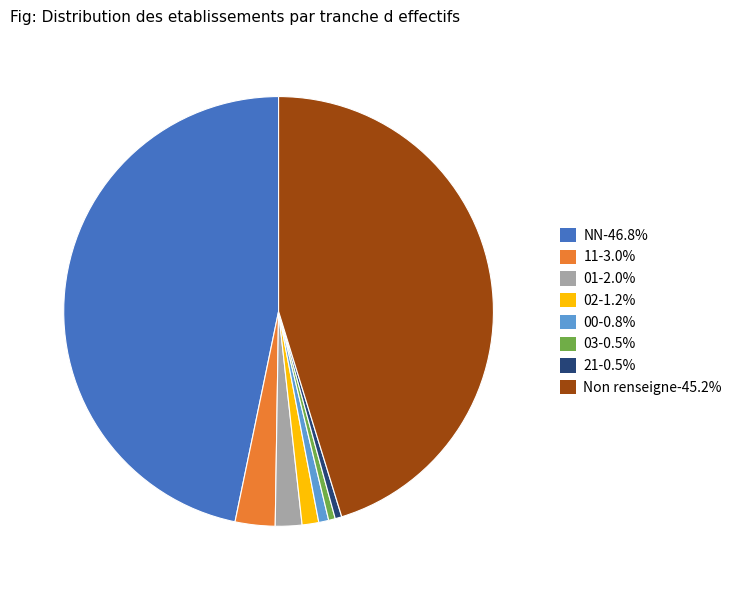

What is the ratio of the value at Non renseigne-45.2% to the value at 11-3.0%?

15.1